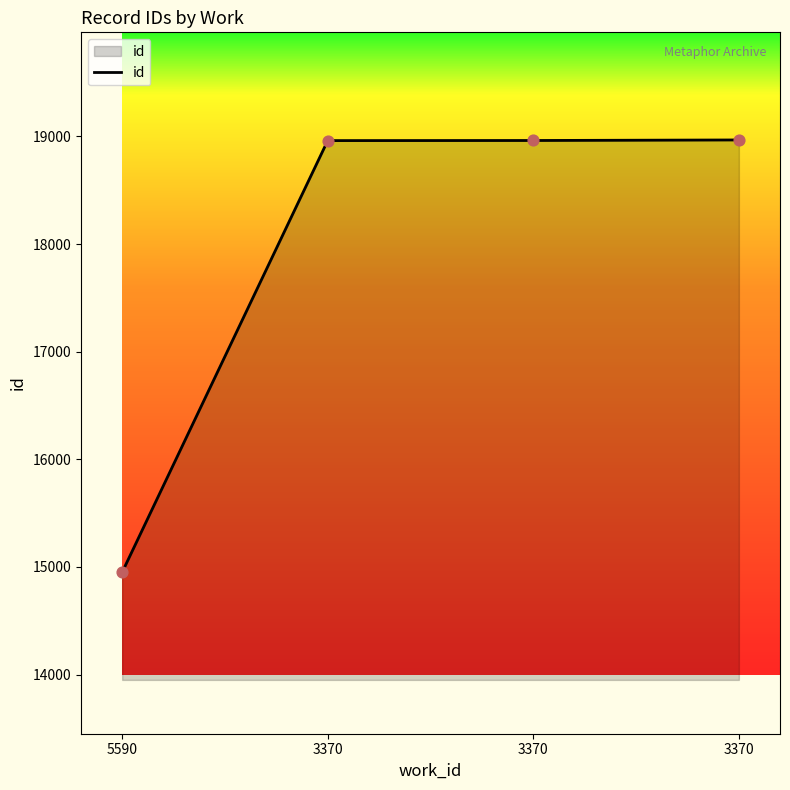

Count the number of categories in the chart.

4